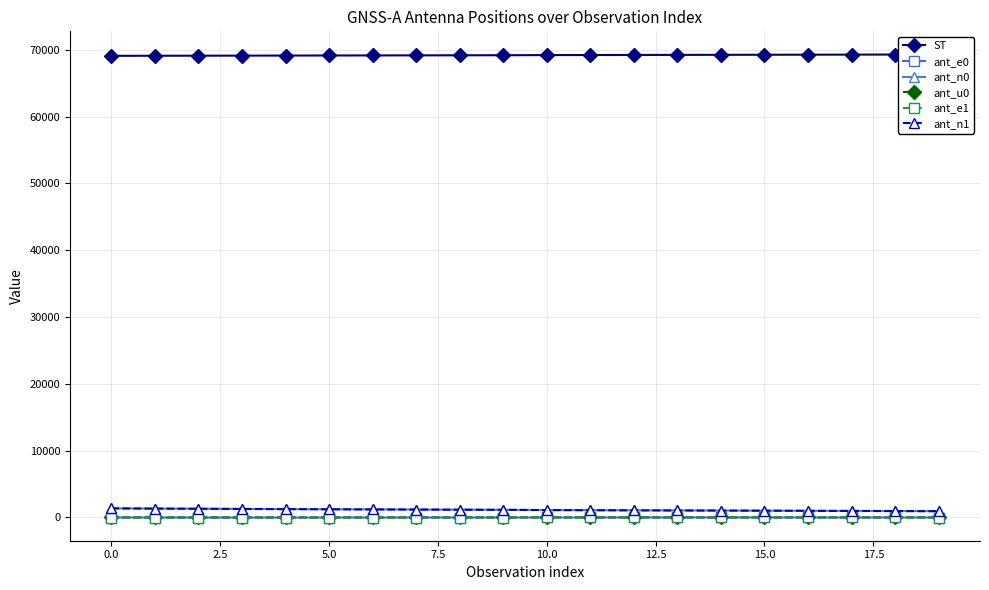

What is the average value of the ant_n1 series?

1135.4